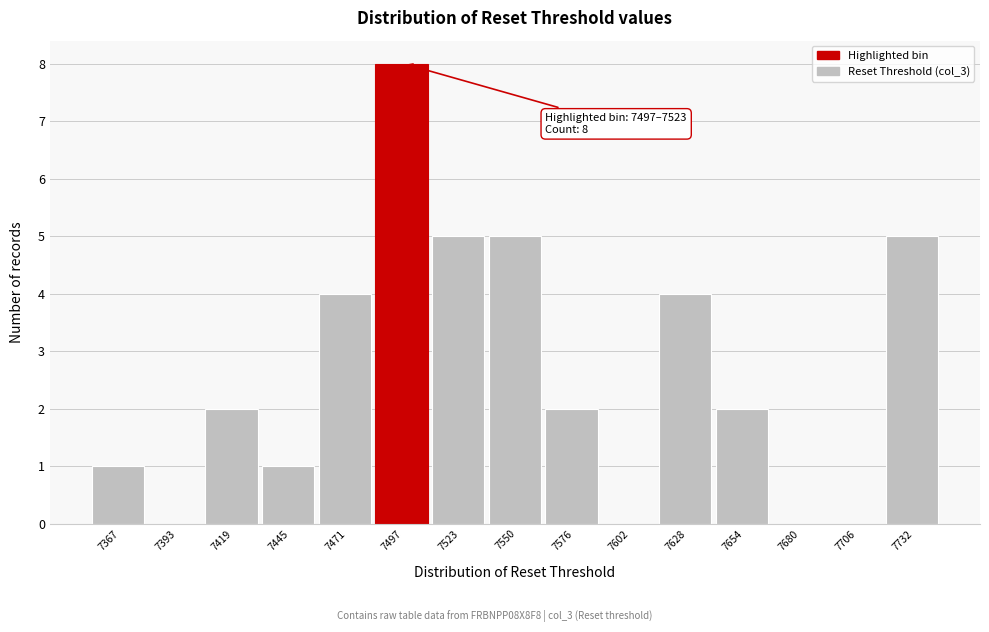

Reading left to right, transcribe all the data shown in this chart.

7367=1	7393=0	7419=2	7445=1	7471=4	7497=8	7523=5	7550=5	7576=2	7602=0	7628=4	7654=2	7680=0	7706=0	7732=5